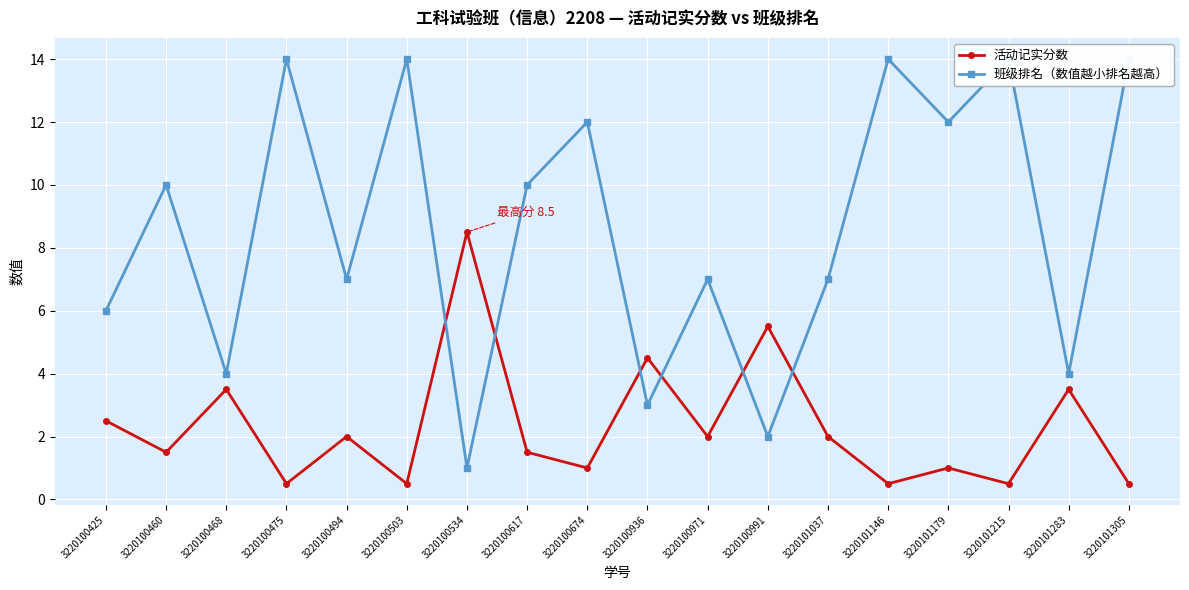

In 活动记实分数, how many points are lower than both neighbors (excluding endpoints)?

7